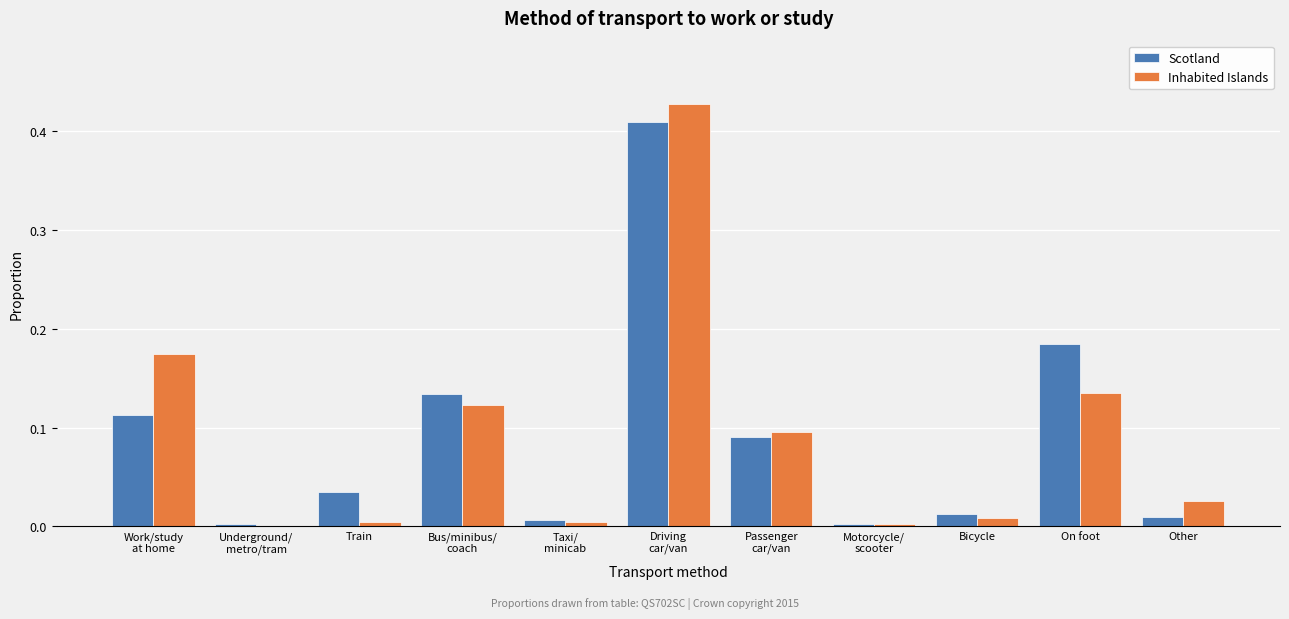

The Scotland series shows 0.0 at Bicycle. True or false?

True